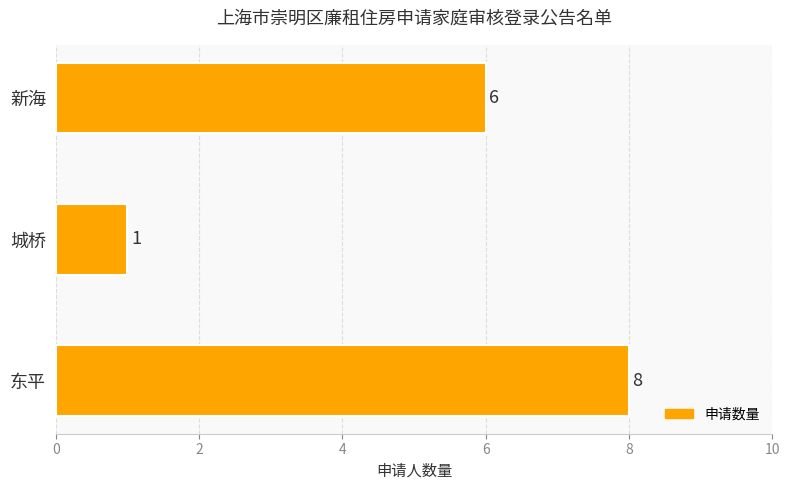

What is the change in value from 东平 to 城桥?

-7